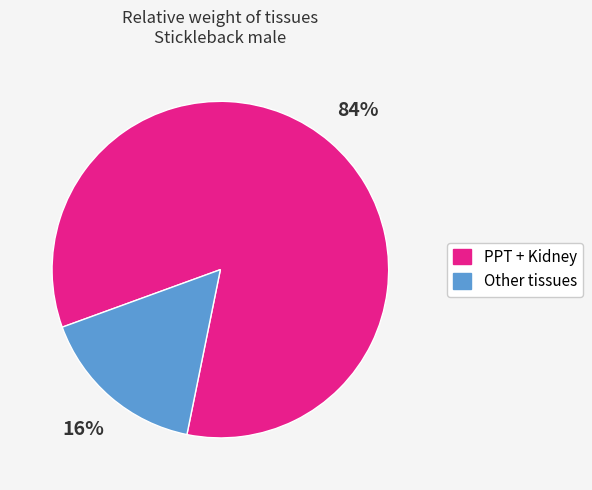

Does any single category account for the majority?

Yes